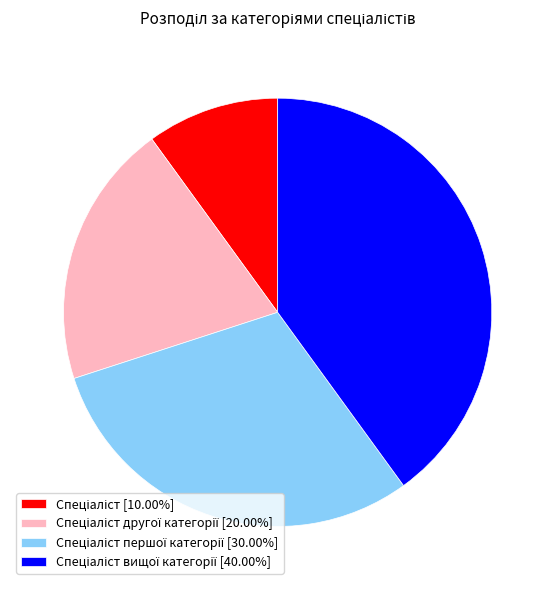

Is there a majority slice in this chart?

No